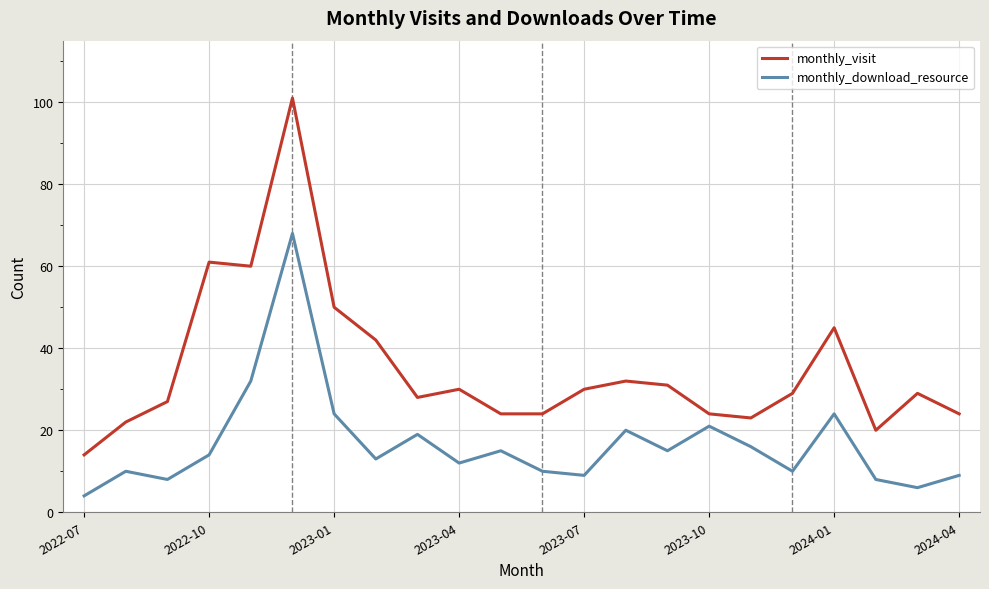

How many lines are shown in the chart?

2